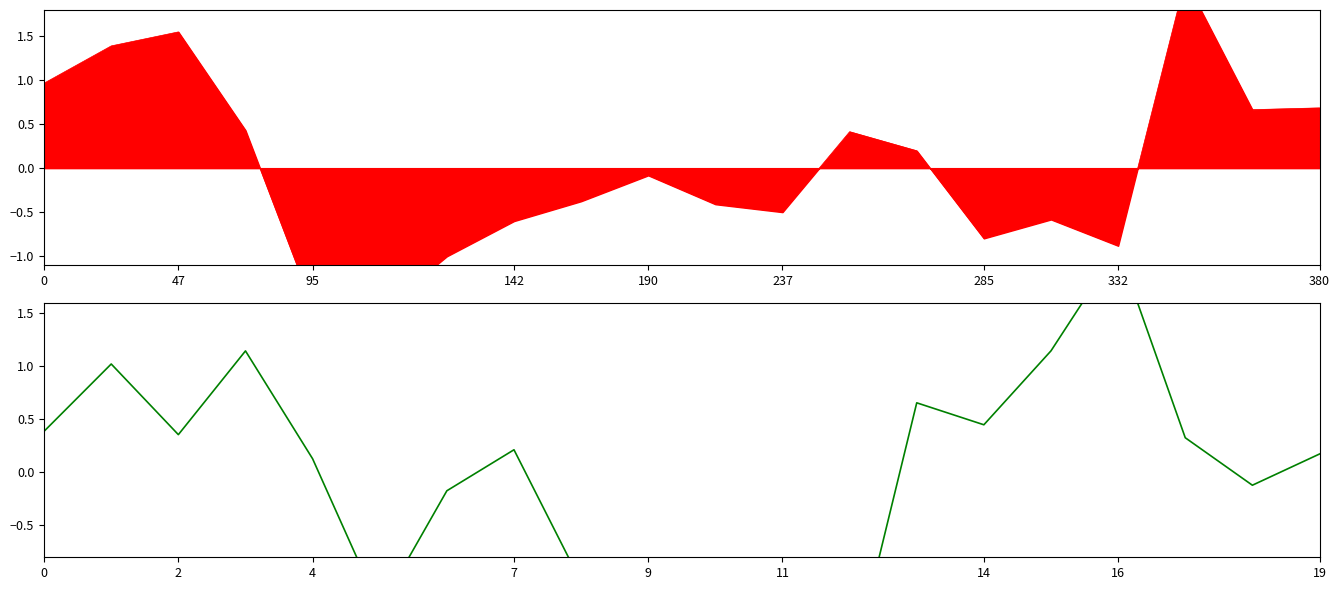

Approximately how many times larger is the value at 14 compared to 47?

0.4